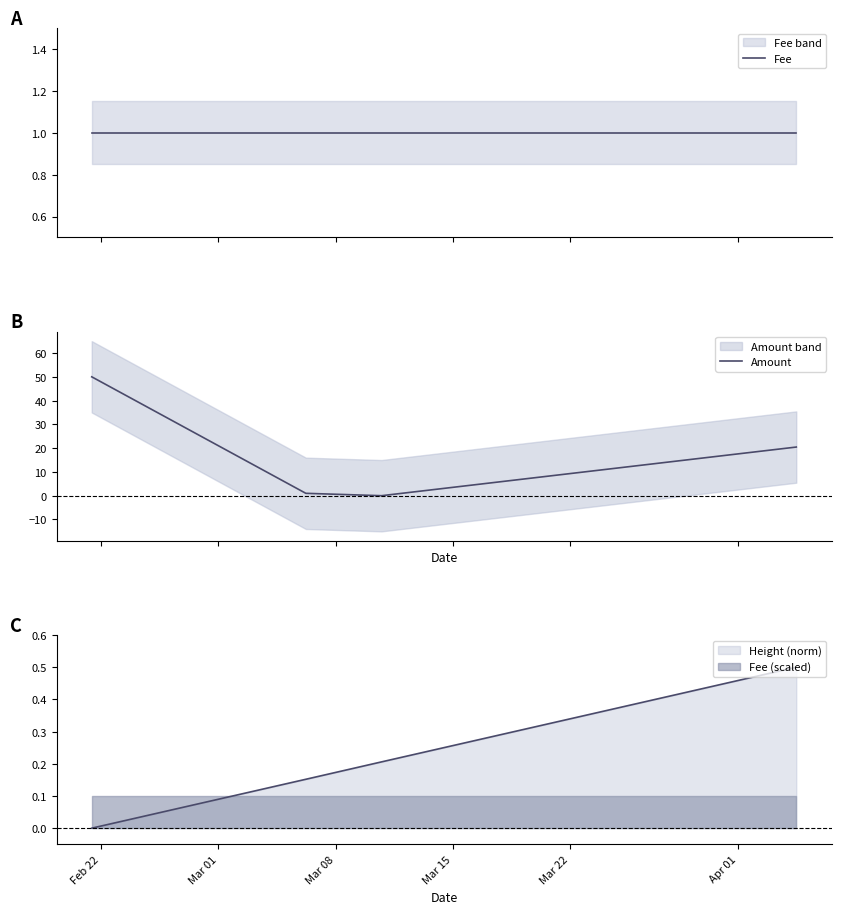

Rank the series by their average value, from highest to lowest.

Amount, Fee